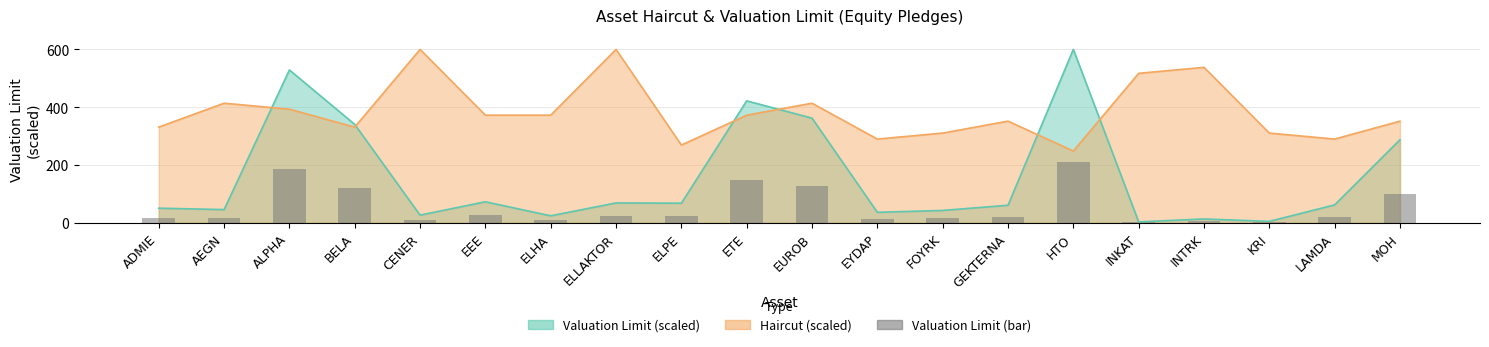

Reading left to right, what are all the values shown in this chart?

17.7	16.0	185.1	119.1	9.3	25.4	8.4	24.0	23.7	147.7	126.7	12.7	14.9	21.2	210.0	1.1	4.6	1.7	21.7	100.6